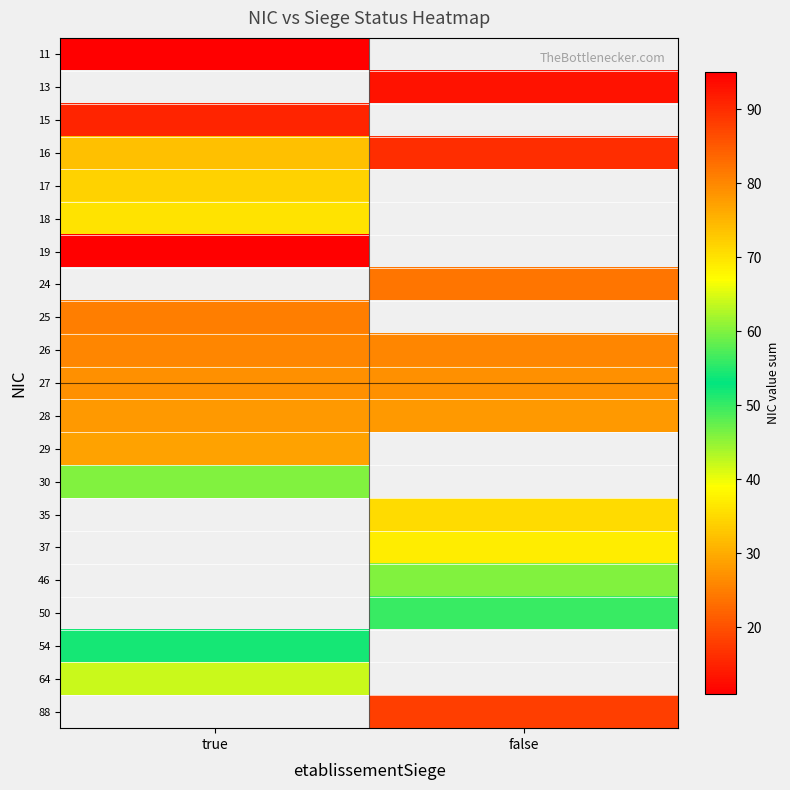

At which category does the chart reach its minimum across all series?

true